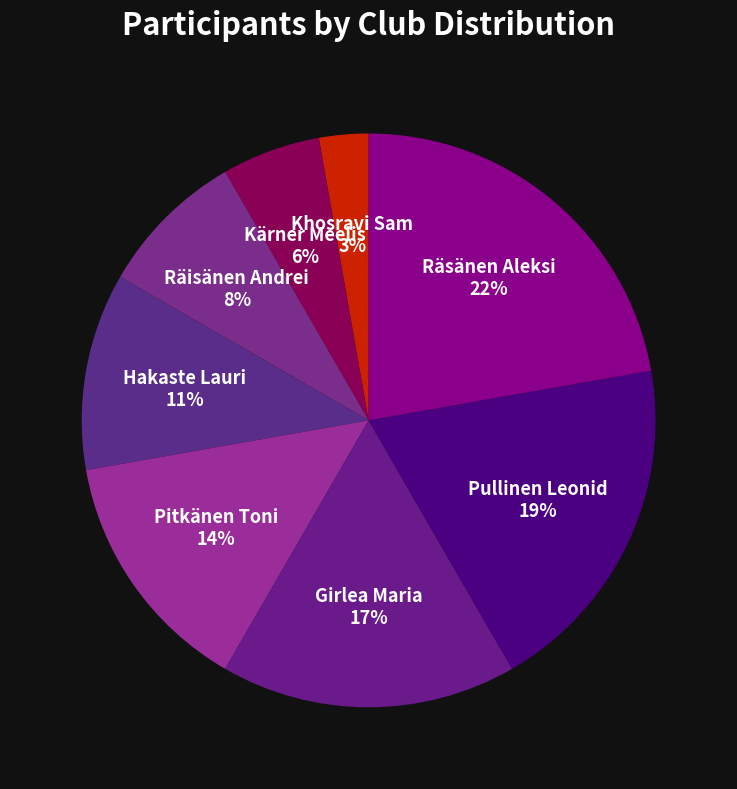

To the nearest percent, what is the average slice percentage?

12%